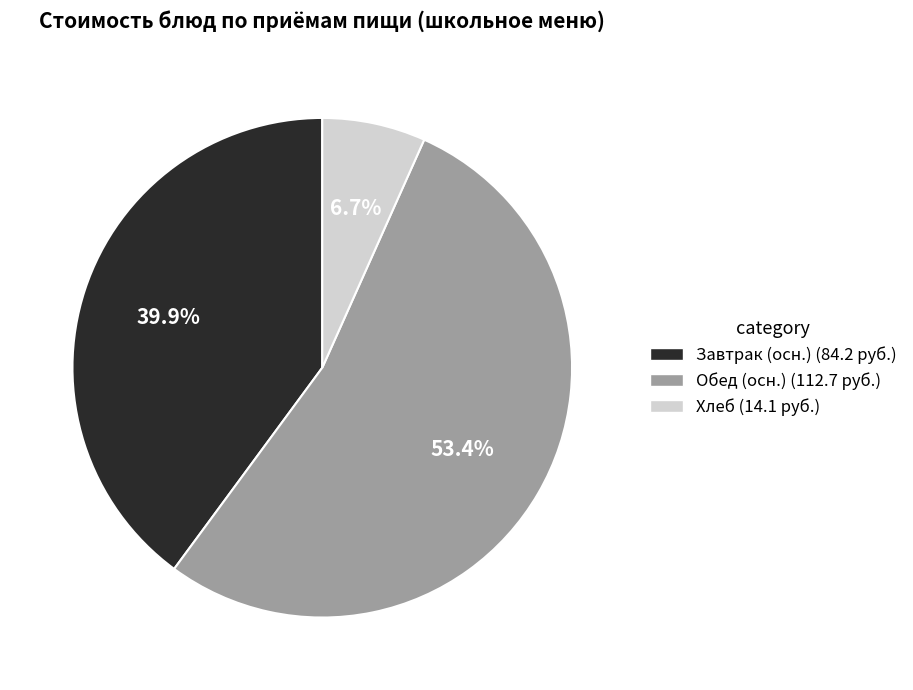

Is there a majority slice in this chart?

Yes